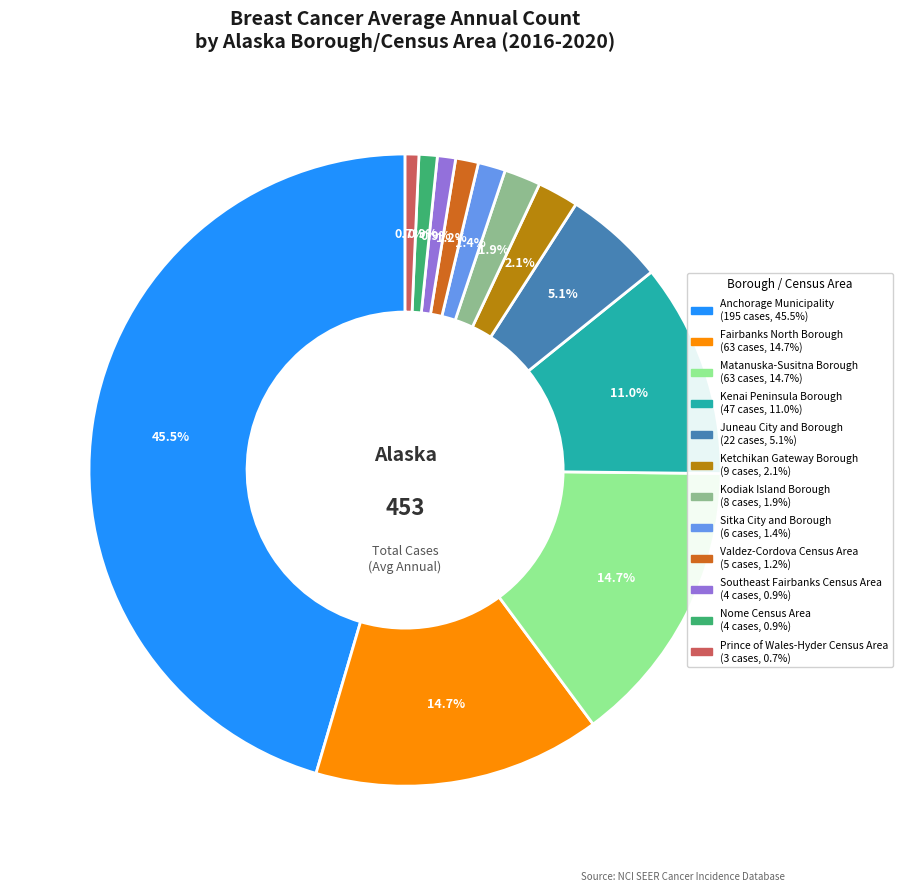

Is the sum of Matanuska-Susitna Borough and Sitka City and Borough greater than half?

No